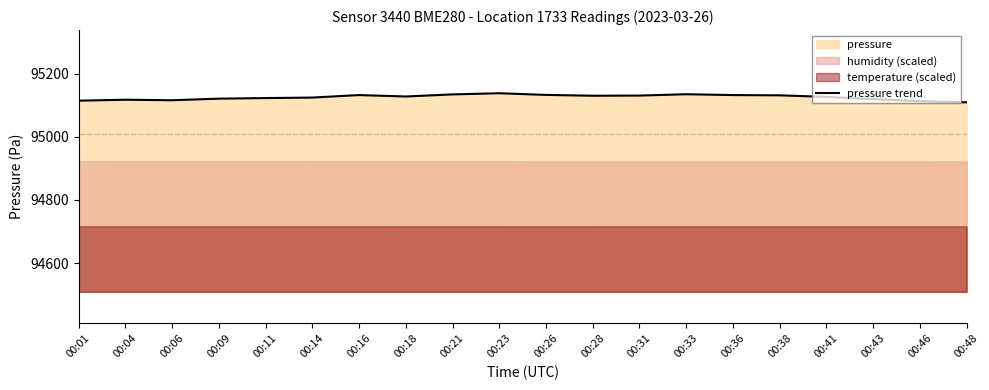

What is the average value?

95125.0